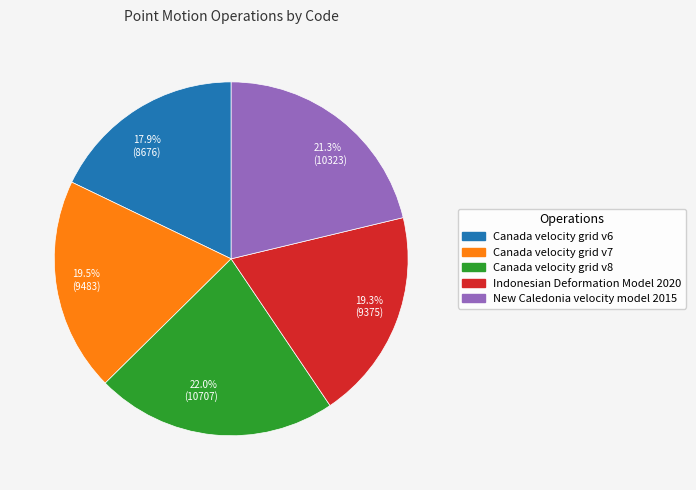

To the nearest percent, what is the difference between the largest and smallest slice percentages?

4%